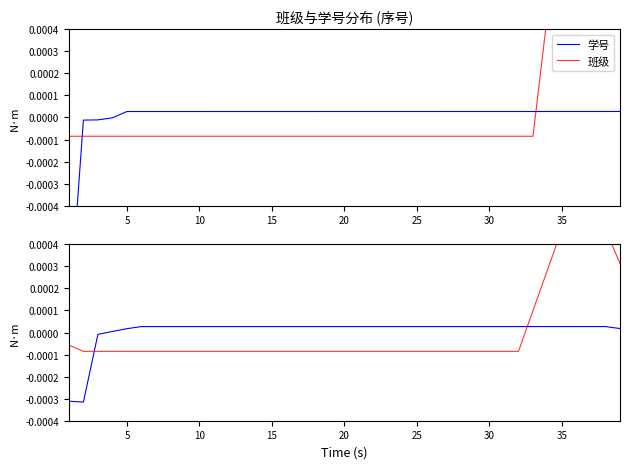

The 班级 series shows -0.0 at 5. True or false?

True